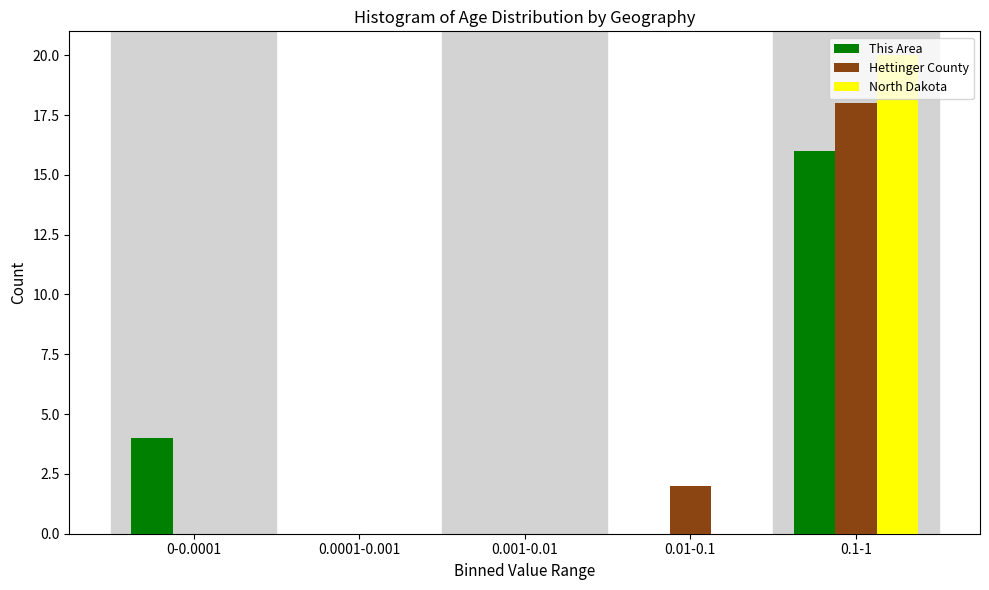

Which series changed the most between 0.001-0.01 and 0.01-0.1?

Hettinger County